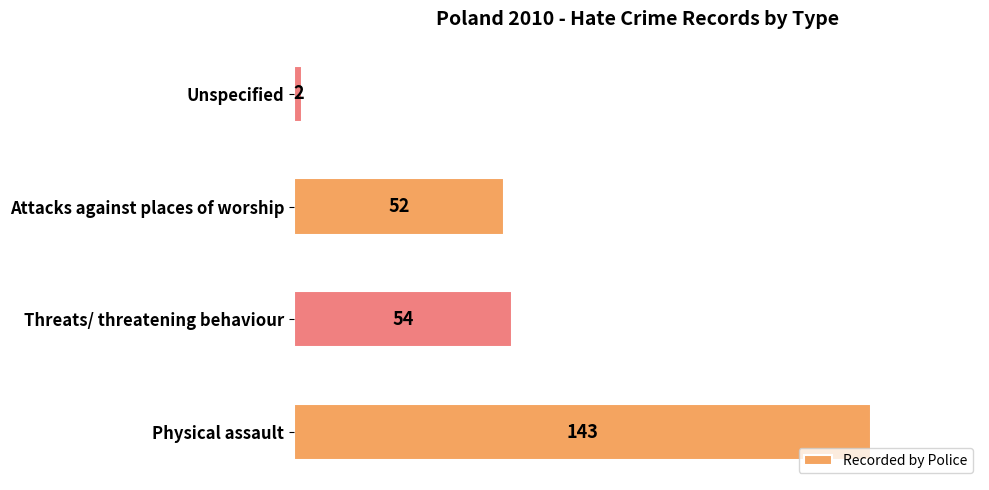

What is the average value?

63